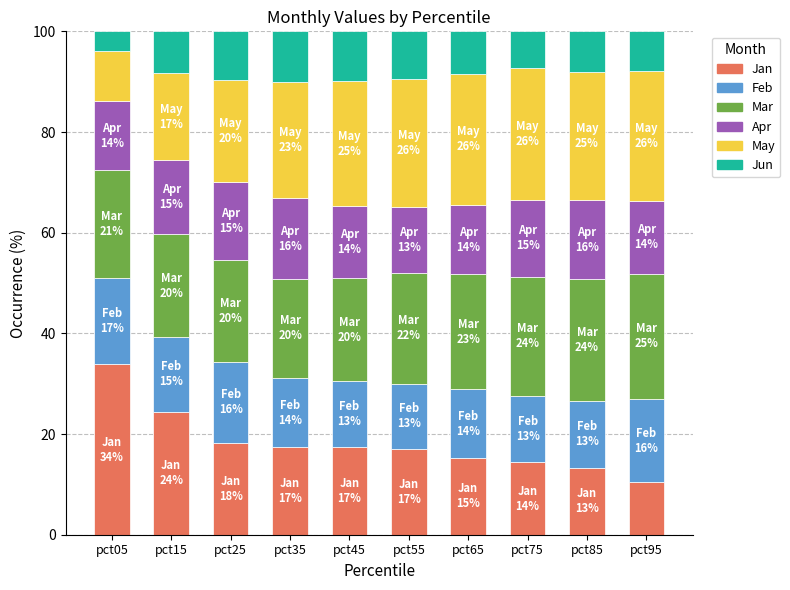

Which category has the highest value in the Jan series?

pct05